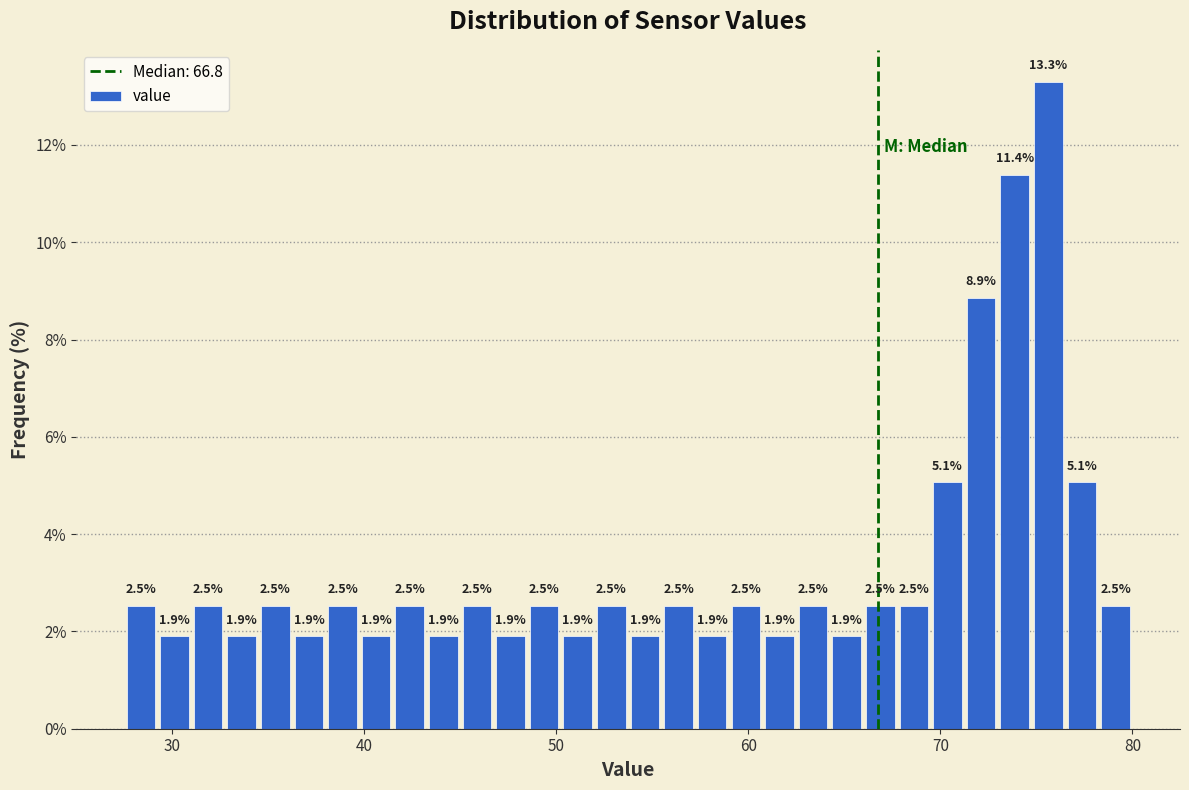

Read against the x-axis, roughly where is the centre of the tallest bar?

76